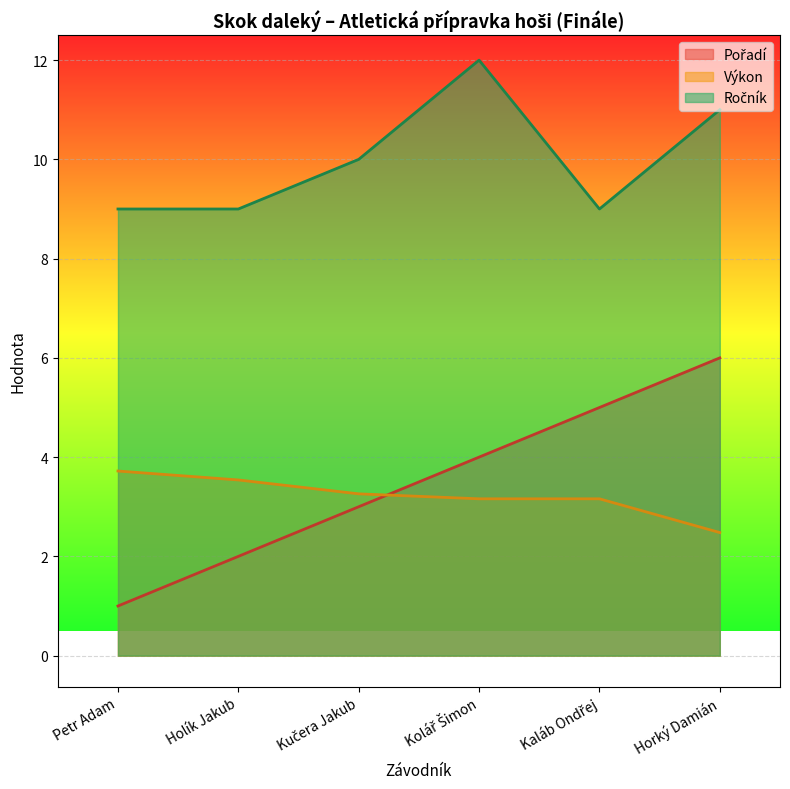

Which series has the largest total across all categories?

Ročník